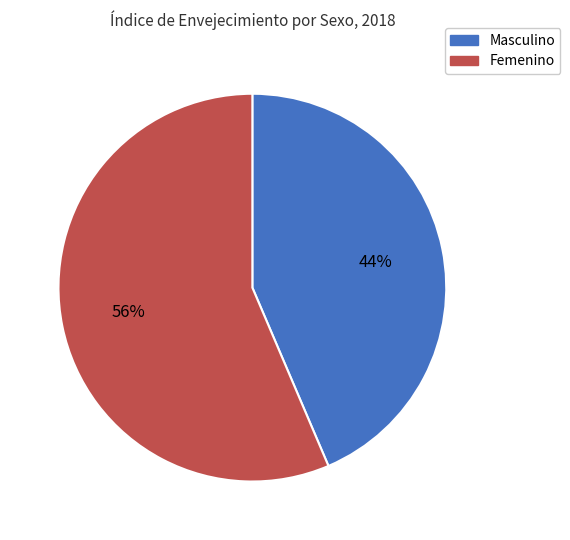

Rank the categories by value from lowest to highest.

Masculino, Femenino